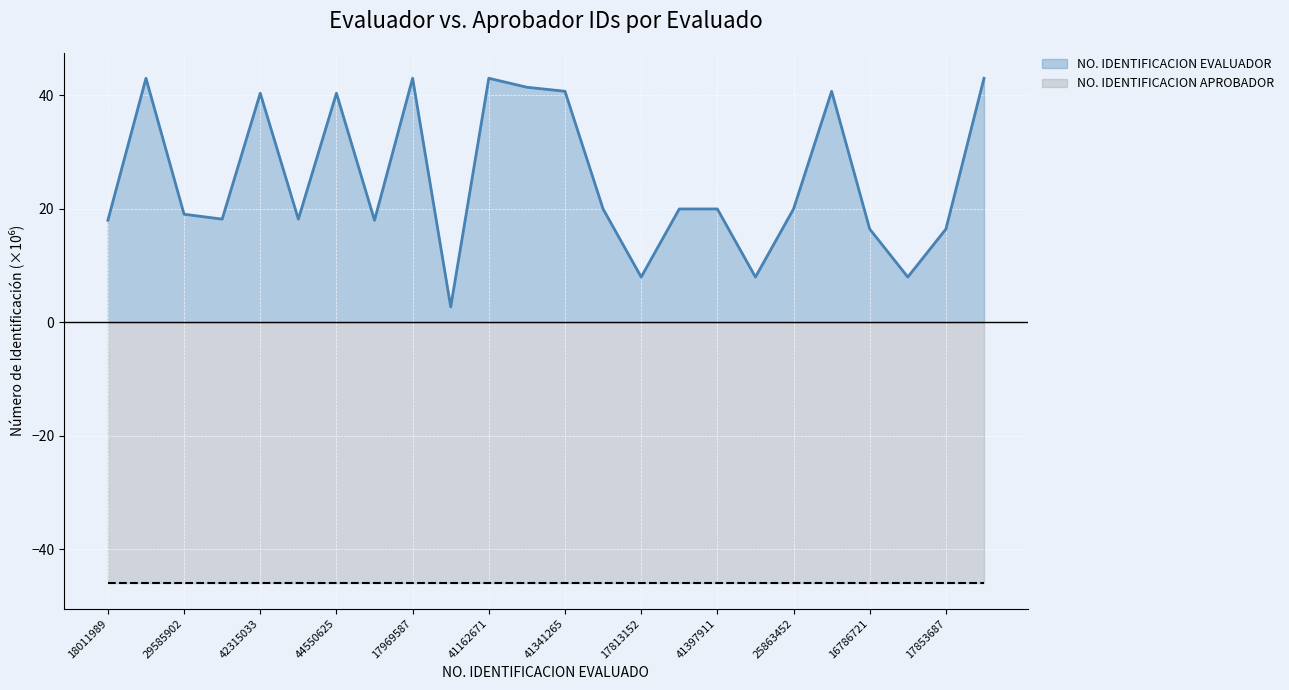

Reading right to left, what are all the values shown in this chart?

NO. IDENTIFICACION EVALUADOR: 43.0	16.4	8.0	16.4	40.7	20.0	8.0	20.0	20.0	8.0	20.0	40.7	41.4	43.0	2.7	43.0	18.0	40.3	18.2	40.3	18.2	19.0	43.0	18.0
NO. IDENTIFICACION APROBADOR: -46.0	-46.0	-46.0	-46.0	-46.0	-46.0	-46.0	-46.0	-46.0	-46.0	-46.0	-46.0	-46.0	-46.0	-46.0	-46.0	-46.0	-46.0	-46.0	-46.0	-46.0	-46.0	-46.0	-46.0